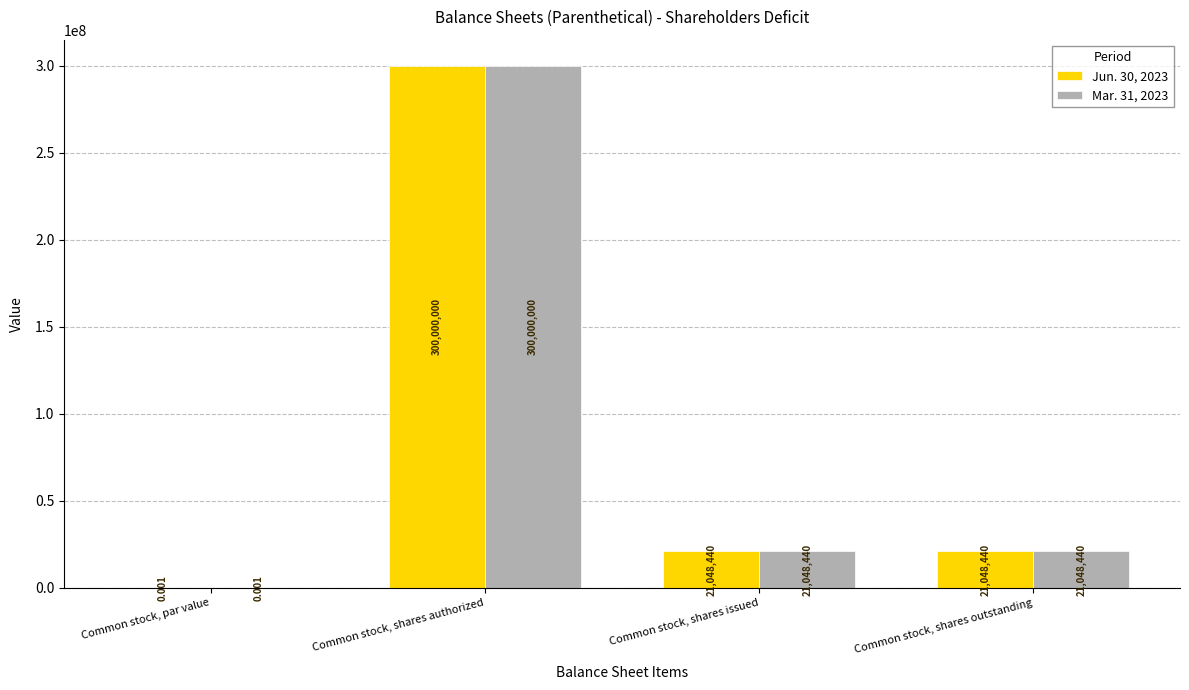

At which category is the sum across all series the highest?

Common stock, shares authorized